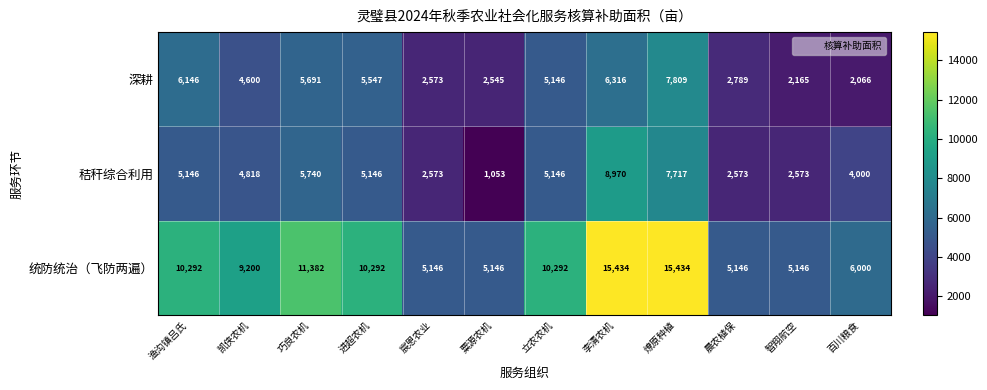

Read the 统防统治（飞防两遍） value at 立农农机, to the nearest 100.

10300